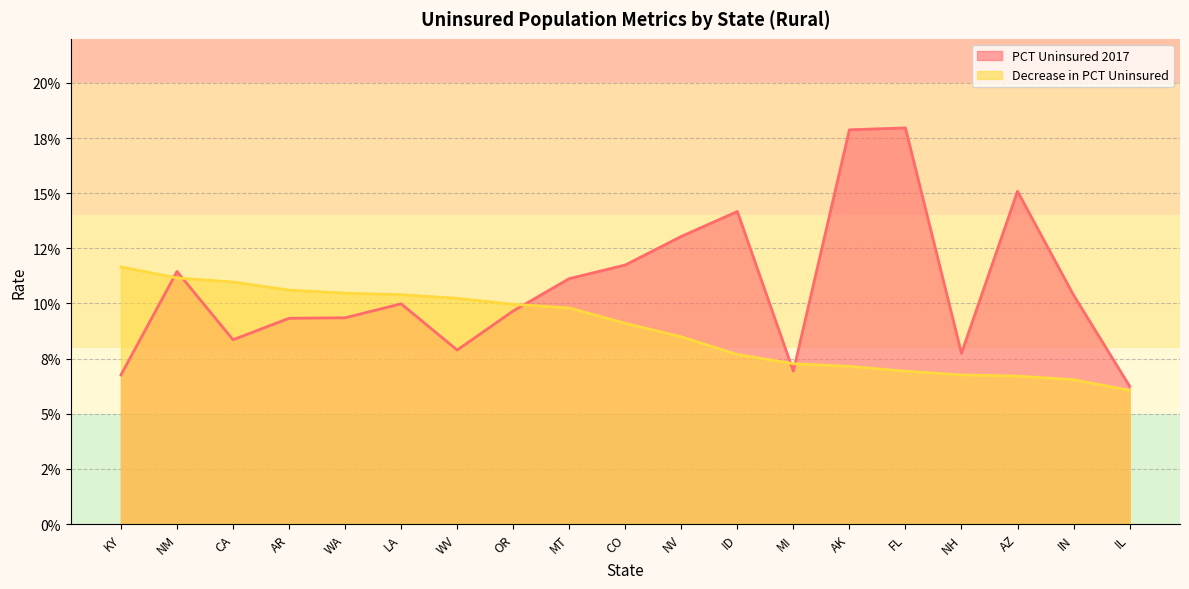

Reading left to right, list all the values displayed in this chart.

PCT Uninsured 2017: 0.1	0.1	0.1	0.1	0.1	0.1	0.1	0.1	0.1	0.1	0.1	0.1	0.1	0.2	0.2	0.1	0.2	0.1	0.1
Decrease in PCT Uninsured: 0.1	0.1	0.1	0.1	0.1	0.1	0.1	0.1	0.1	0.1	0.1	0.1	0.1	0.1	0.1	0.1	0.1	0.1	0.1